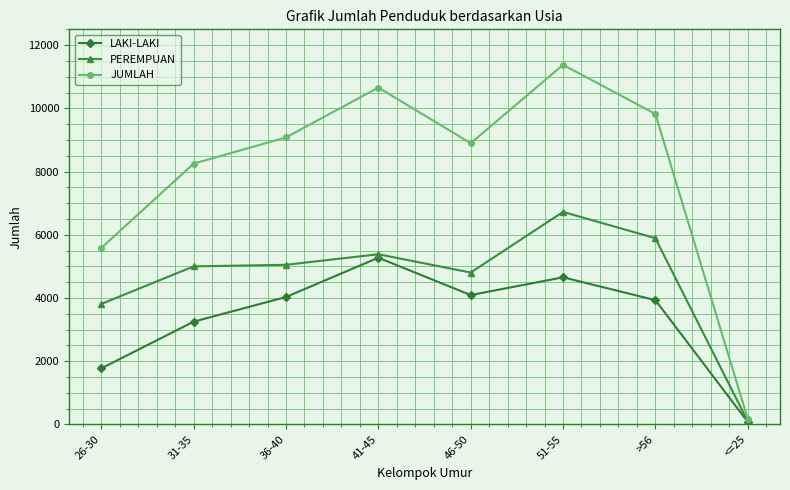

At which category is the sum across all series the highest?

51-55